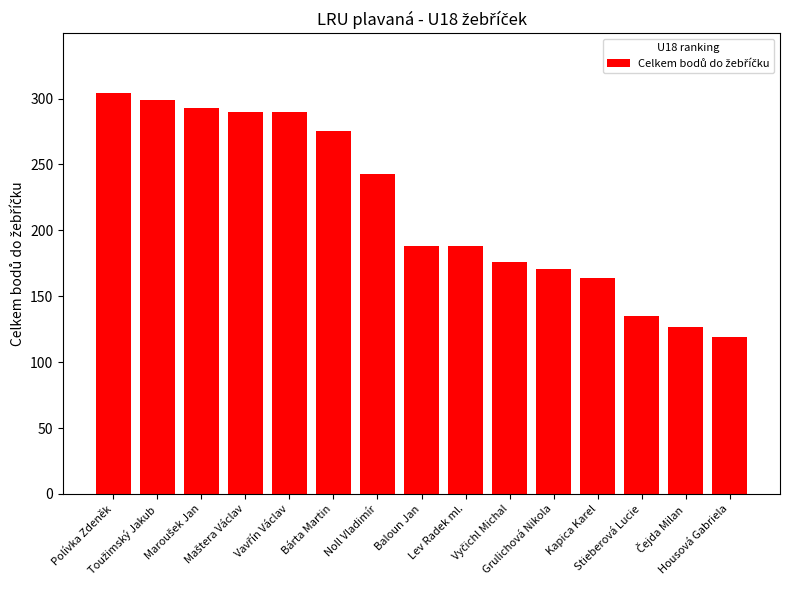

What is the value of the 8th bar from the left?

188